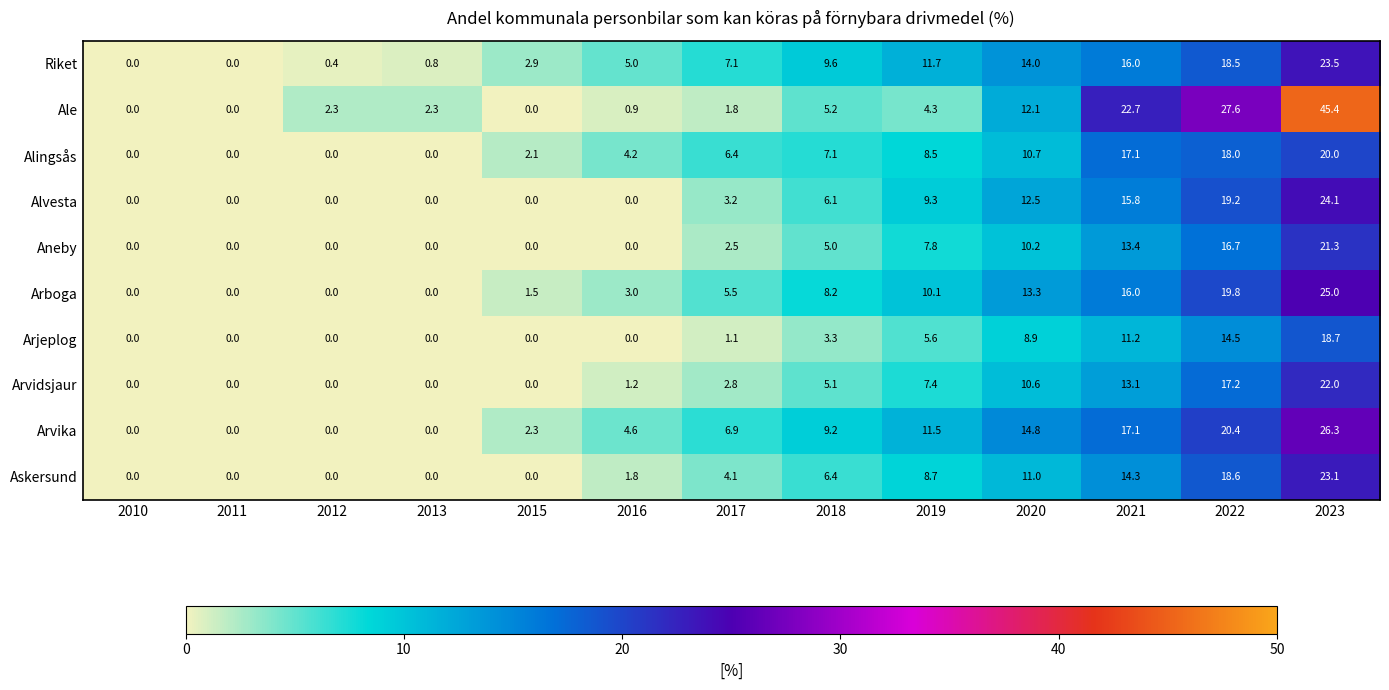

At which category is the sum across all series the highest?

2023